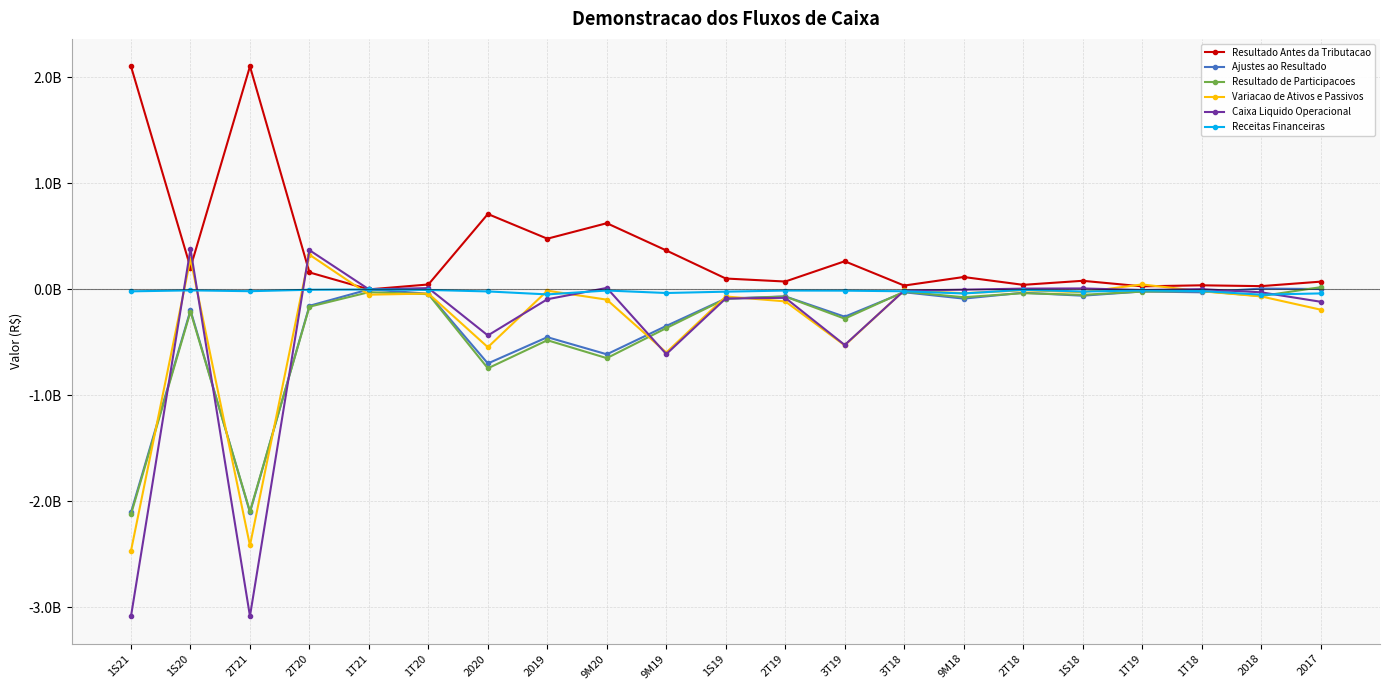

What are all the series names shown in the legend?

Resultado Antes da Tributacao, Ajustes ao Resultado, Resultado de Participacoes, Variacao de Ativos e Passivos, Caixa Liquido Operacional, Receitas Financeiras